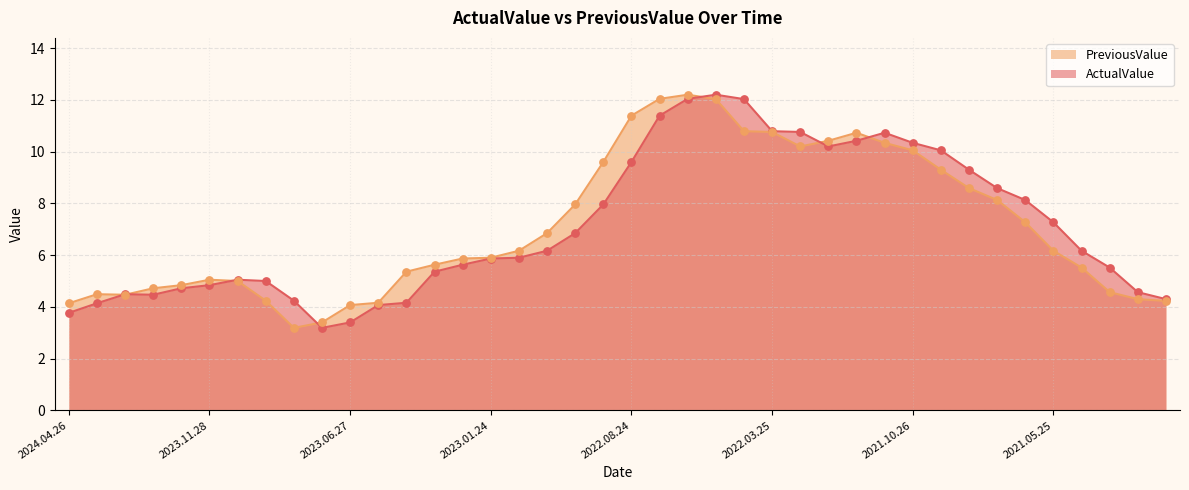

At which category is the sum across all series the highest?

2022.06.24